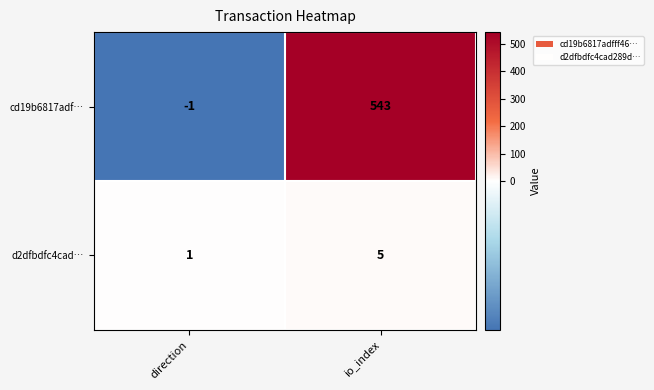

Which series has the largest total across all categories?

cd19b6817adf…